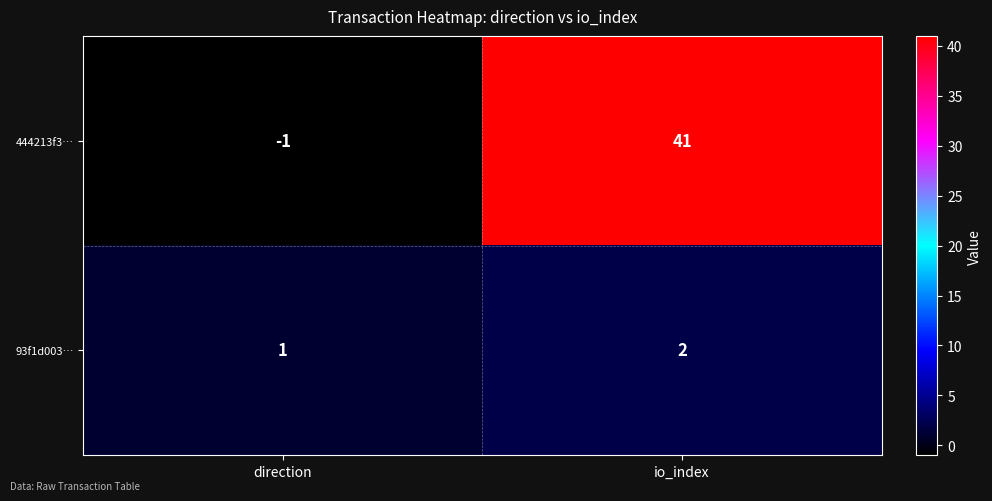

What is the difference between the maximum and minimum values in the 444213f3… series?

42